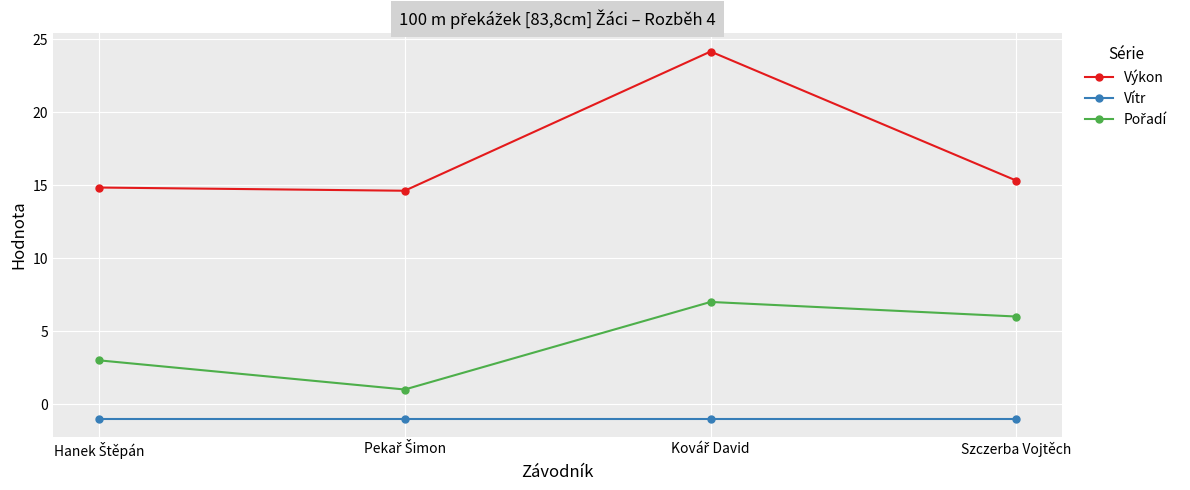

How many lines are shown in the chart?

3